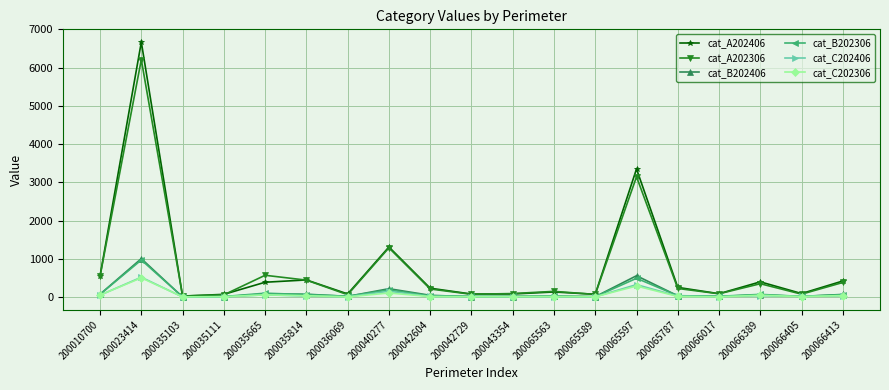

At which category is the sum across all series the highest?

200023414